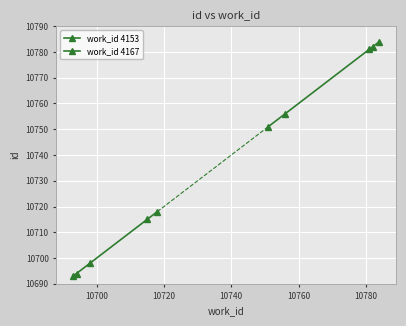

True or false: work_id 4167 has a value of 6858 at 10740.

False